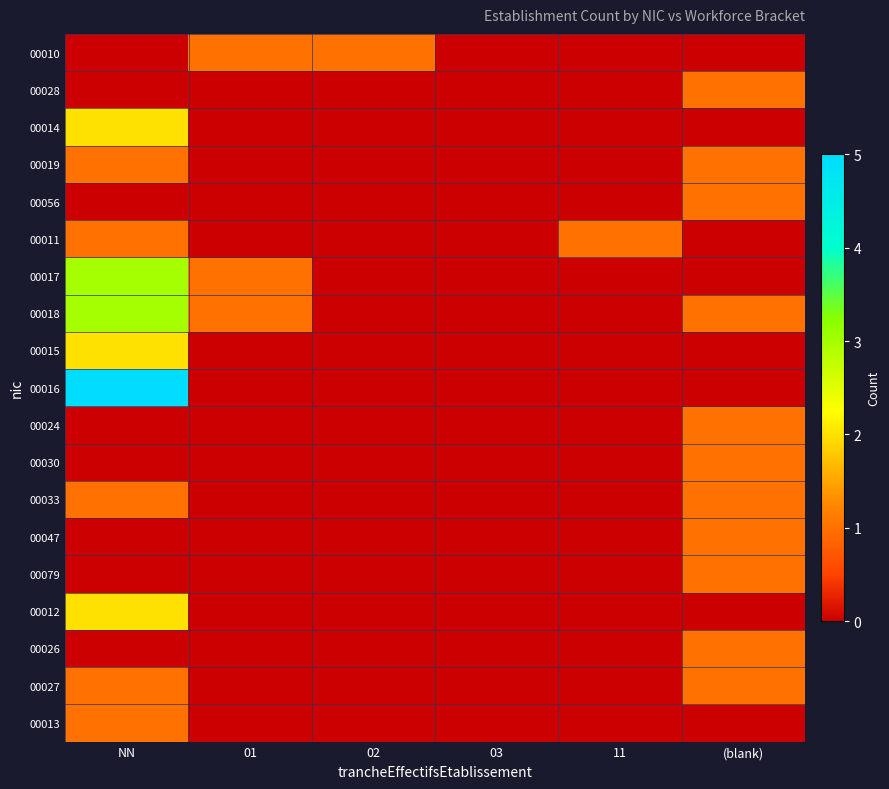

At 03, list the series in order from smallest to largest.

00010, 00028, 00014, 00019, 00056, 00011, 00017, 00018, 00015, 00016, 00024, 00030, 00033, 00047, 00079, 00012, 00026, 00027, 00013